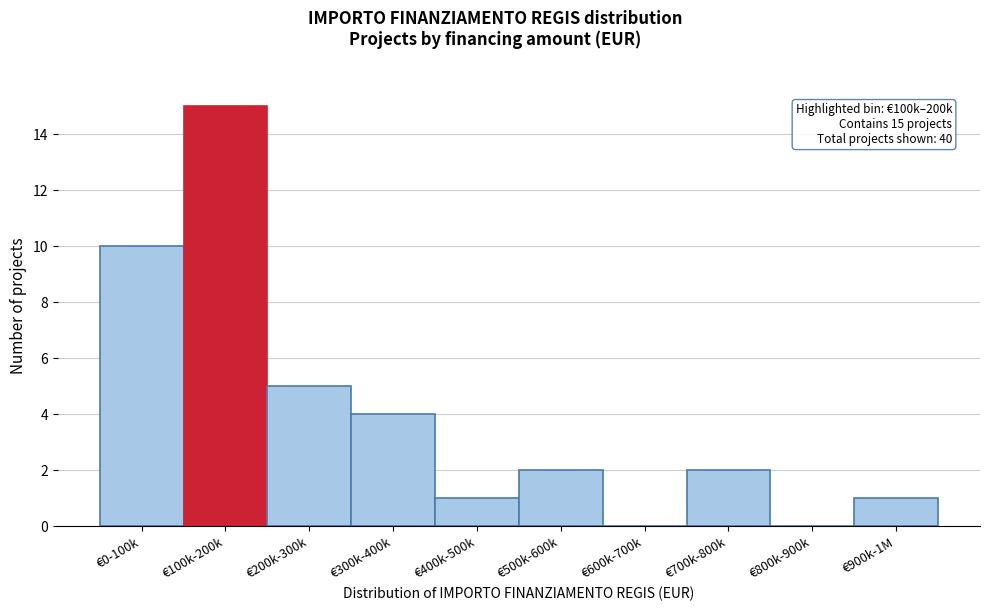

Reading right to left, list all the values displayed in this chart.

€900k-1M=1	€800k-900k=0	€700k-800k=2	€600k-700k=0	€500k-600k=2	€400k-500k=1	€300k-400k=4	€200k-300k=5	€100k-200k=15	€0-100k=10